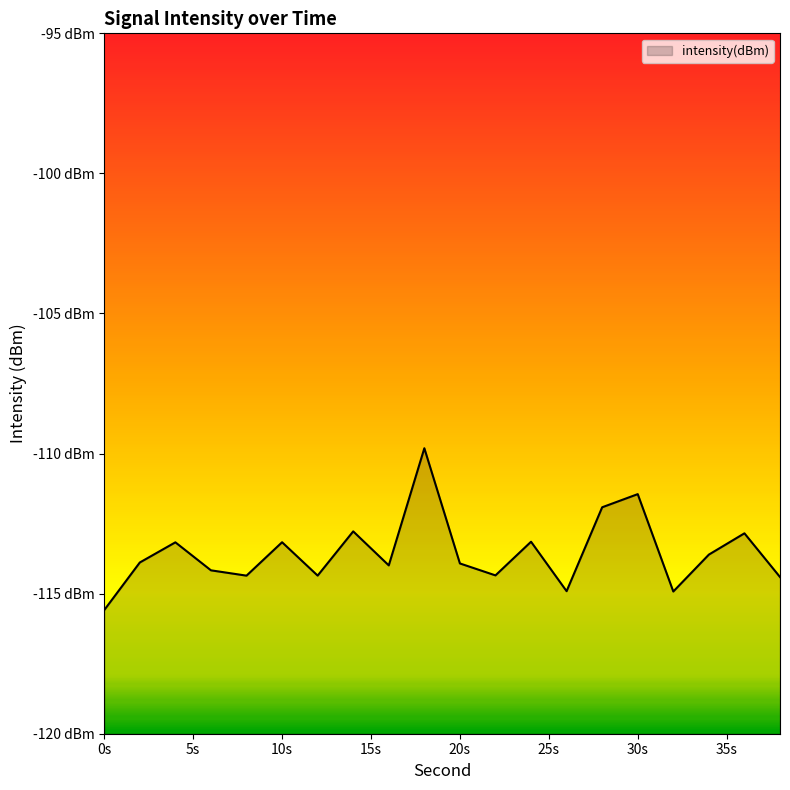

How many series are shown in this chart?

1